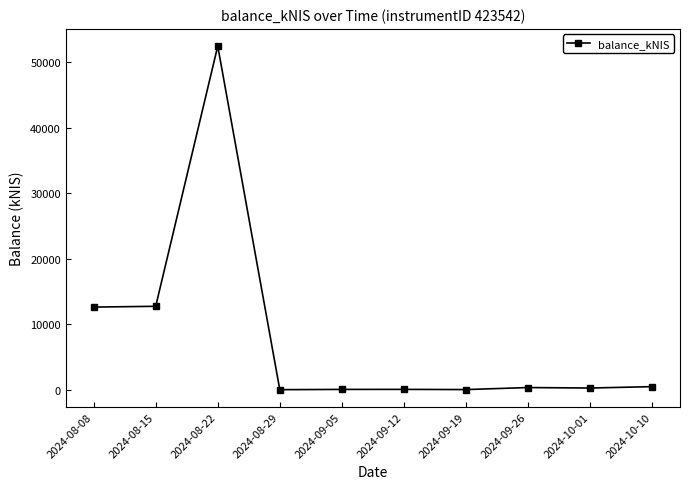

Does the chart have visible grid lines?

No